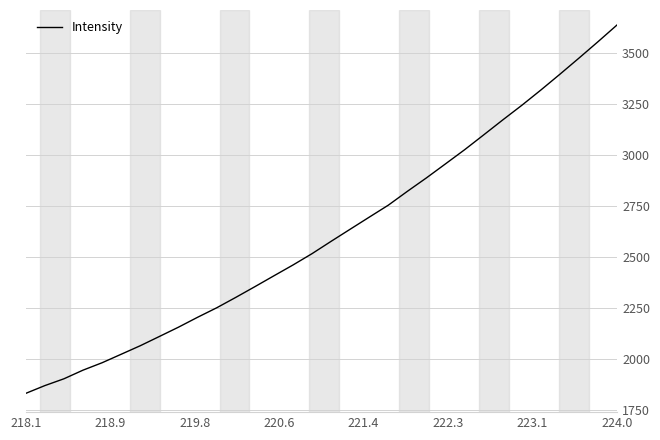

What is the minimum value shown in the chart?

1833.4